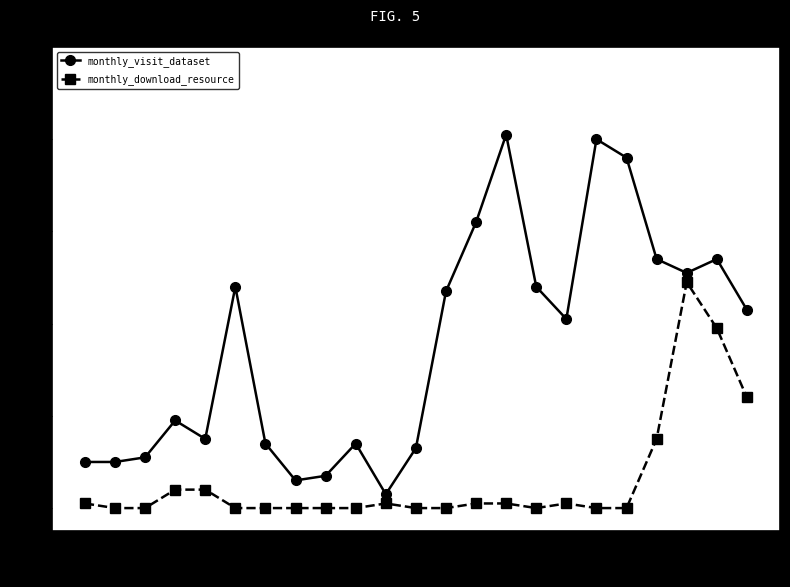

True or false: monthly_download_resource has a value of 0 at 2022-09.

True